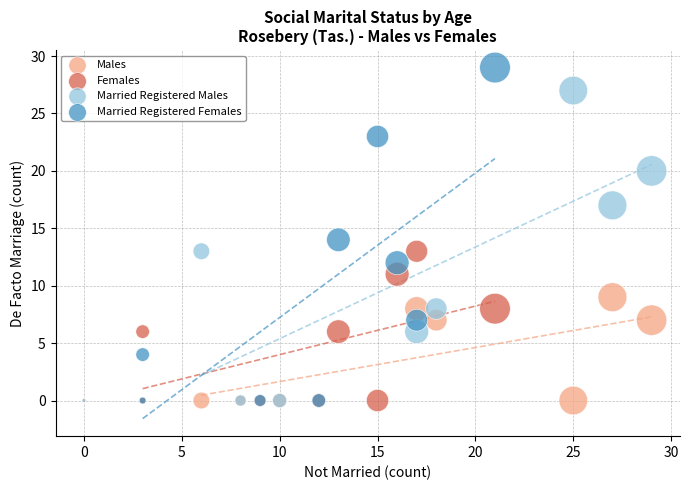

Which series reaches the maximum Y coordinate?

Married Registered Females